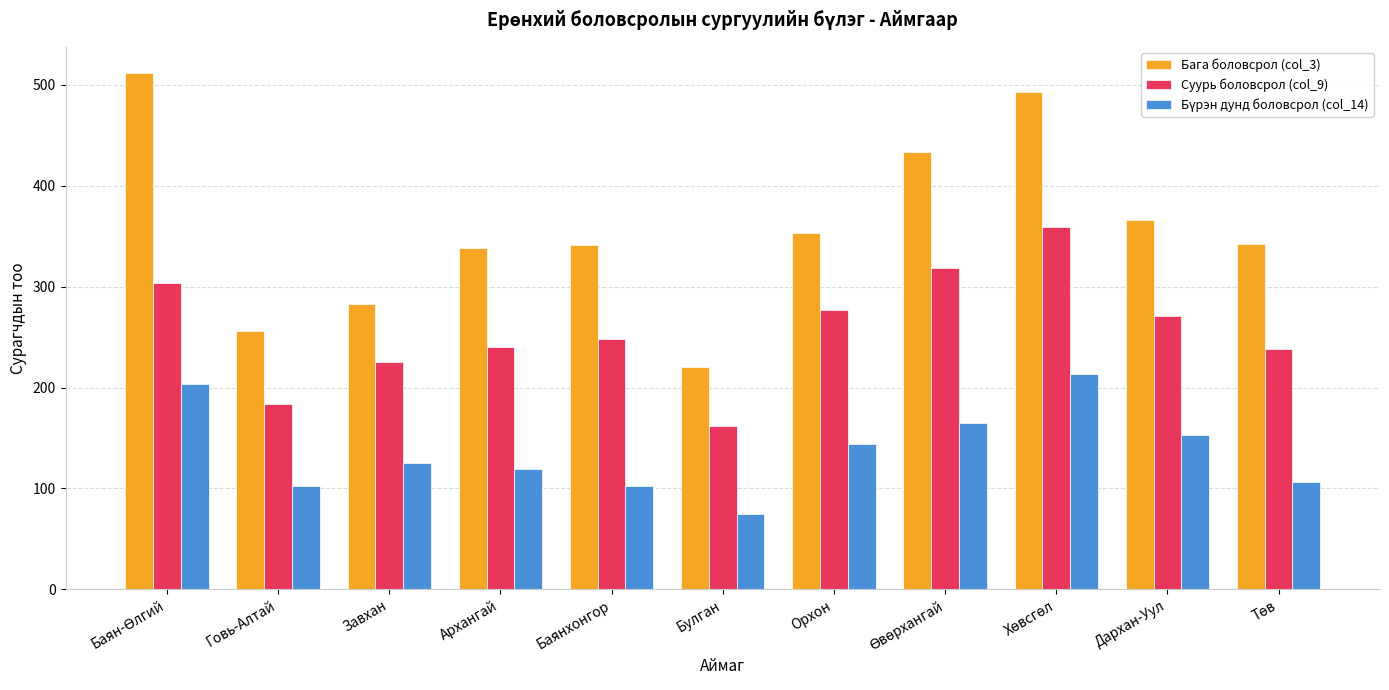

How many data points does each series have?

11